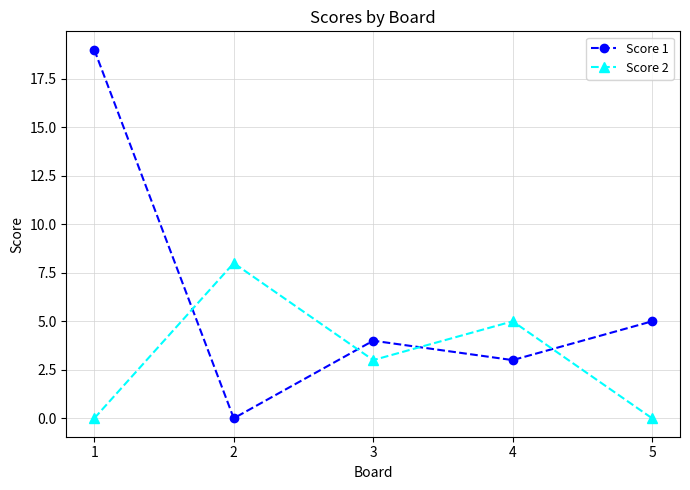

Where do Score 1 and Score 2 first cross each other?

1 and 2